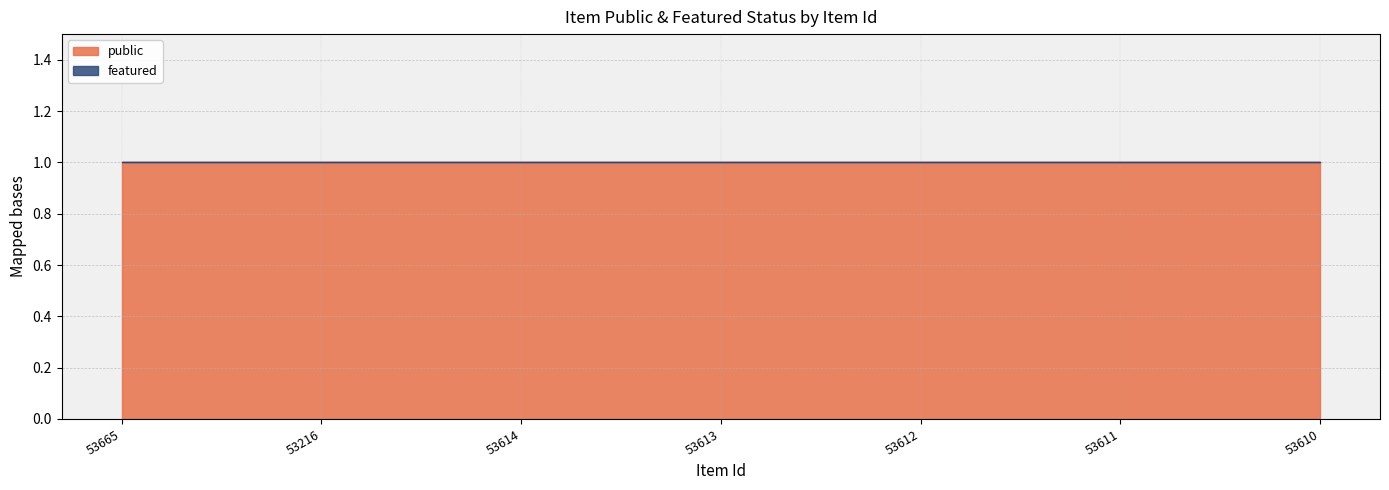

Is it true that featured equals 0 at 53610?

True